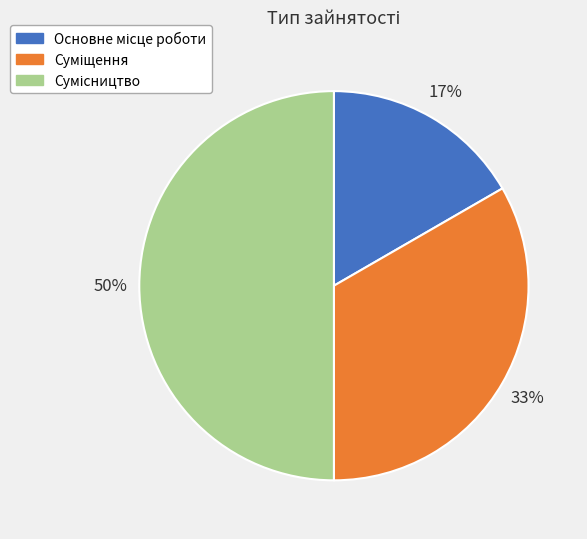

To the nearest percent, what is the average slice percentage?

33%